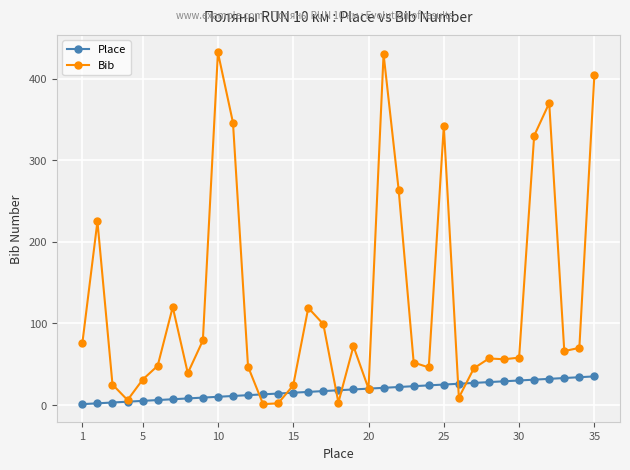

List the series in order of their overall mean, highest first.

Bib, Place